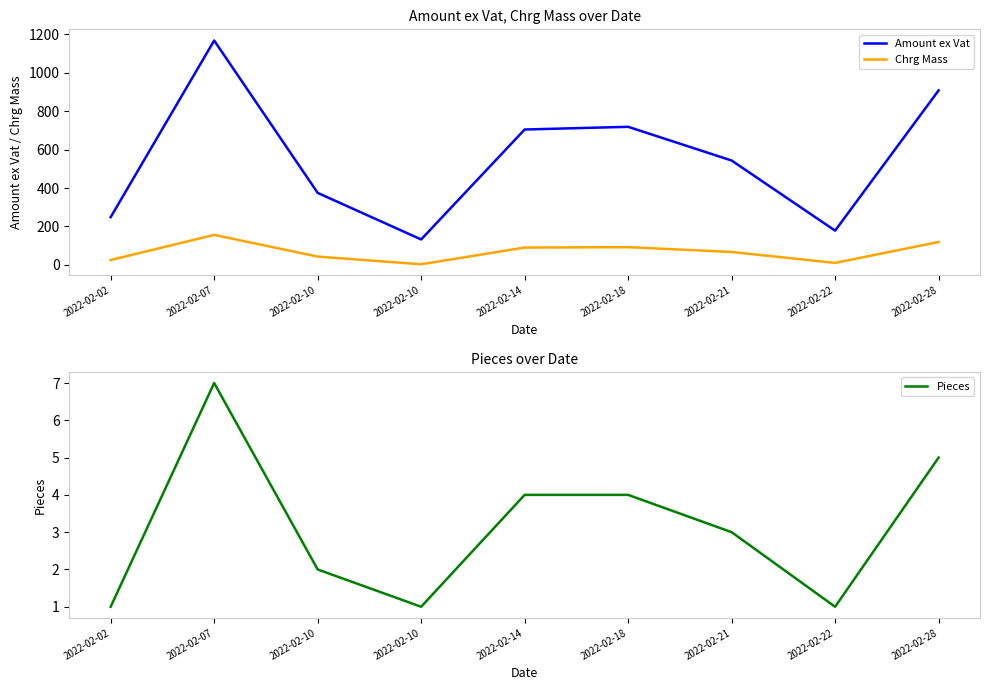

What is the value of the Pieces point at the 6th from the left?

4.0